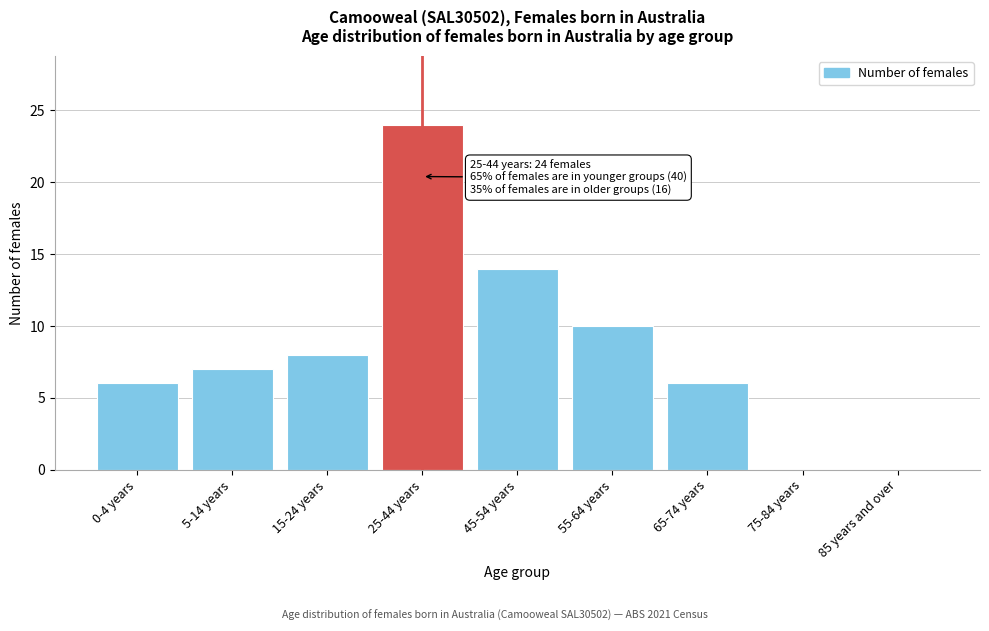

Reading right to left, list all the values displayed in this chart.

85 years and over=0	75-84 years=0	65-74 years=6	55-64 years=10	45-54 years=14	25-44 years=24	15-24 years=8	5-14 years=7	0-4 years=6